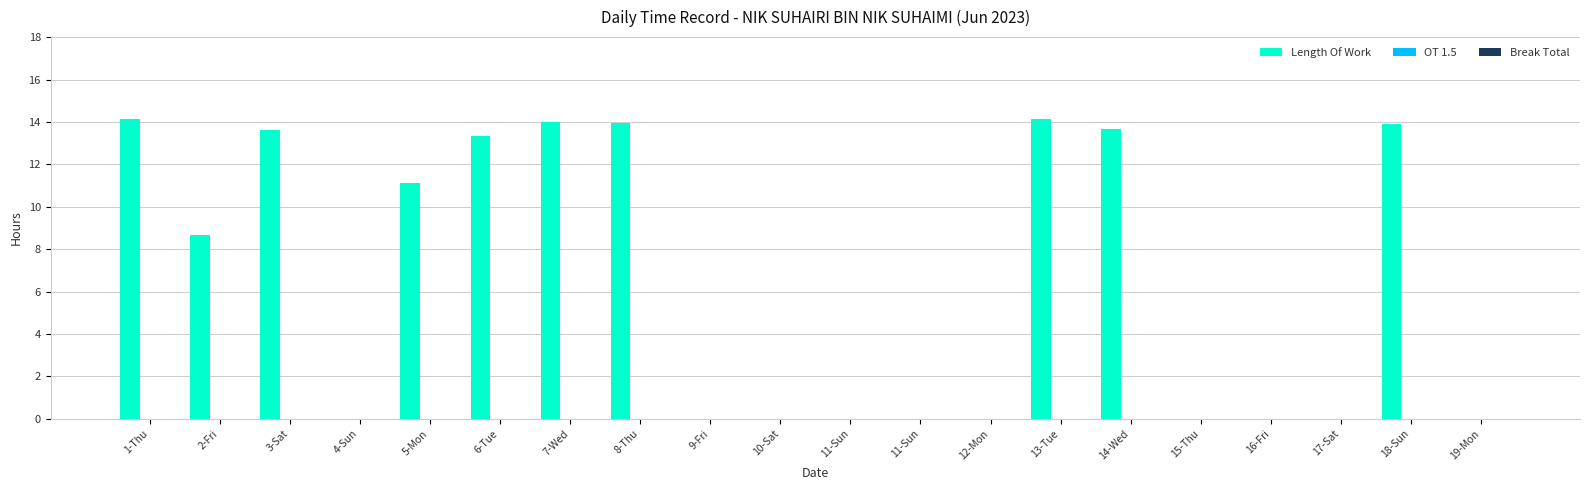

What is the maximum value shown in the chart?

14.1